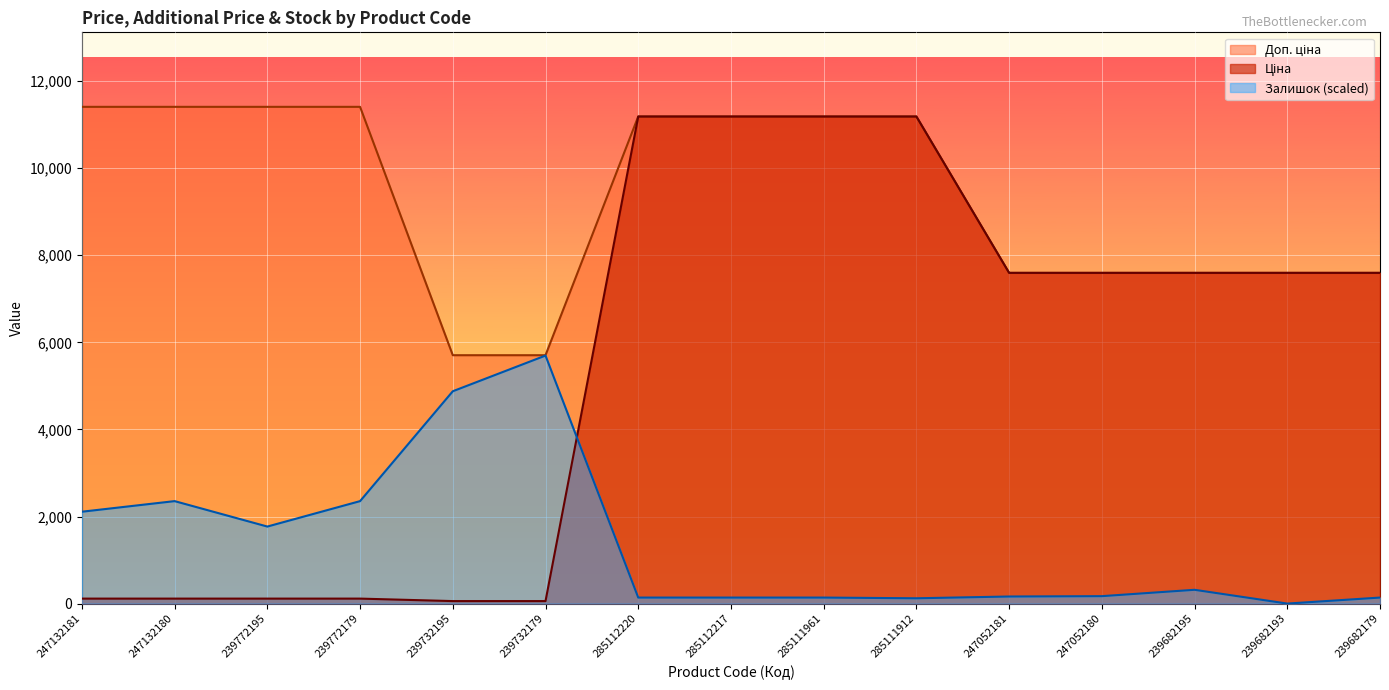

How many series are shown in this chart?

3